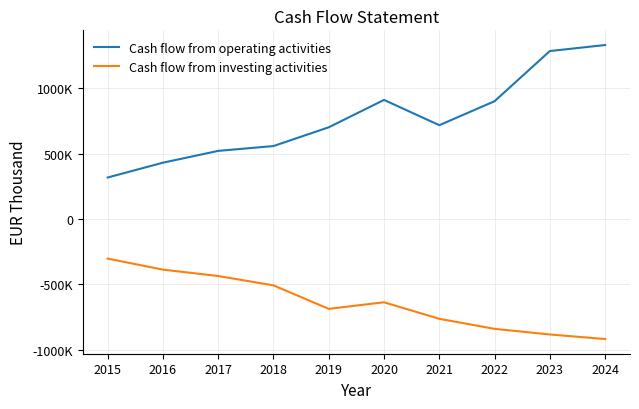

Reading right to left, what are all the values shown in this chart?

Cash flow from operating activities: 2024=1330525.1	2023=1284523.4	2022=900722.3	2021=717203.8	2020=910588.5	2019=701209.0	2018=557684.0	2017=520641.0	2016=430381.0	2015=316904.0
Cash flow from investing activities: 2024=-918793.0	2023=-884005.0	2022=-841010.0	2021=-764168.0	2020=-637621.0	2019=-688025.0	2018=-508349.0	2017=-436743.0	2016=-387883.0	2015=-303478.0